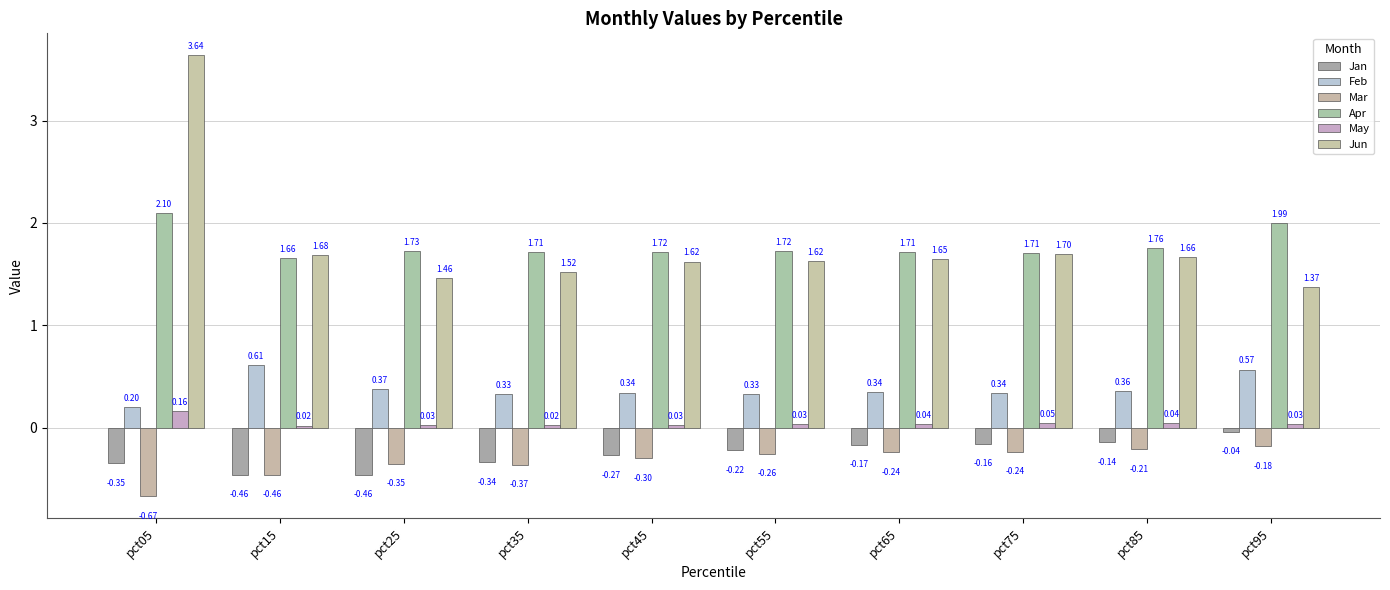

Does the chart contain stacked bars?

No